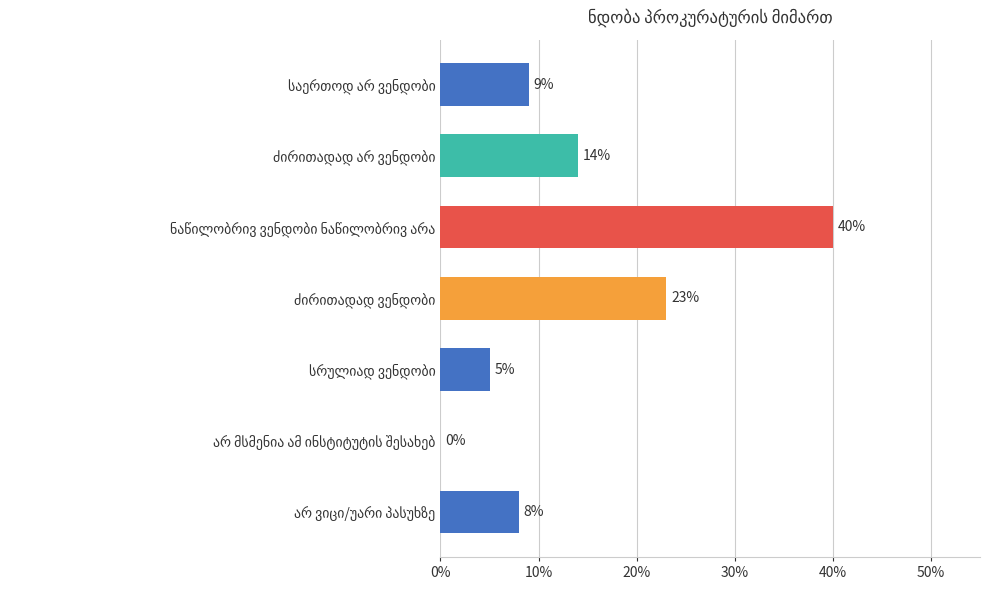

What is the sum of all values?

99